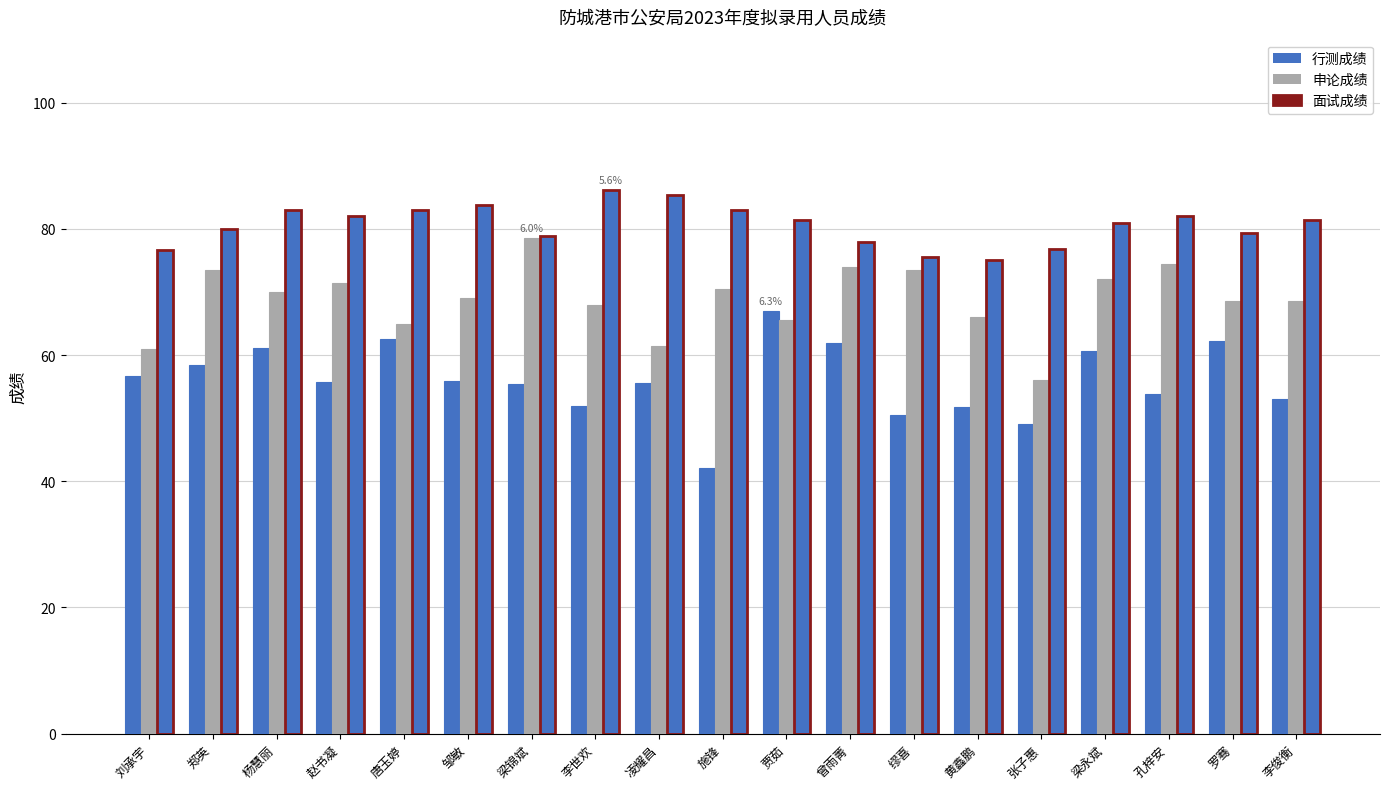

What is the average value of the 面试成绩 series?

80.7